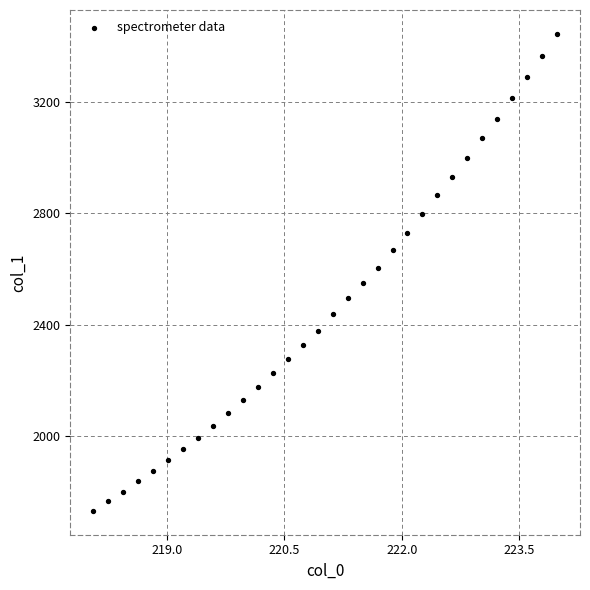

What is the range of Y values (max minus min)?

1710.4